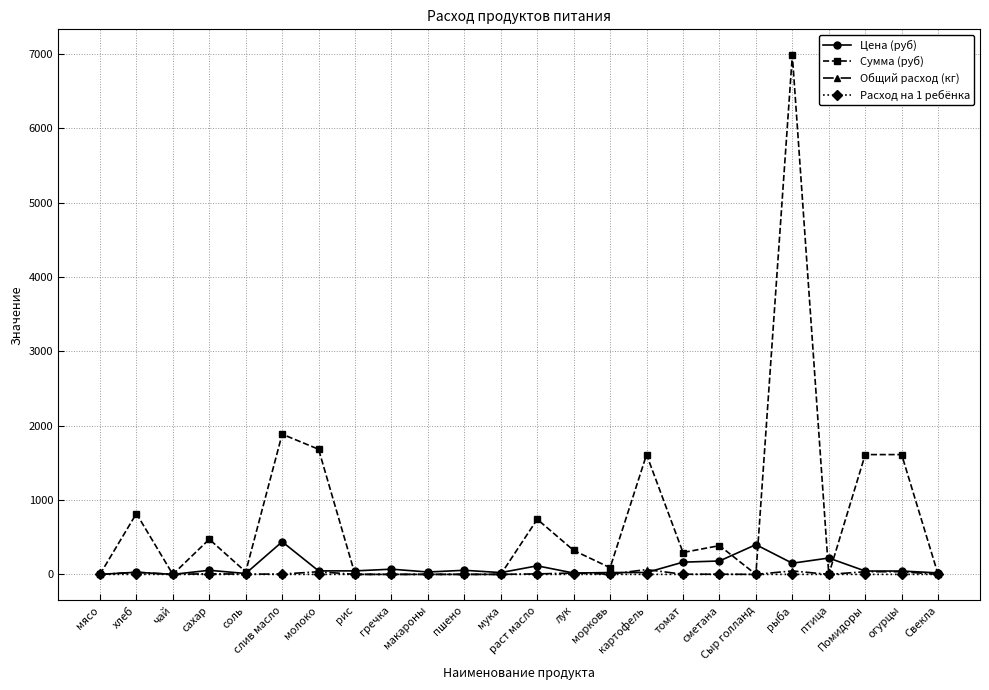

What position from the right is огурцы?

2